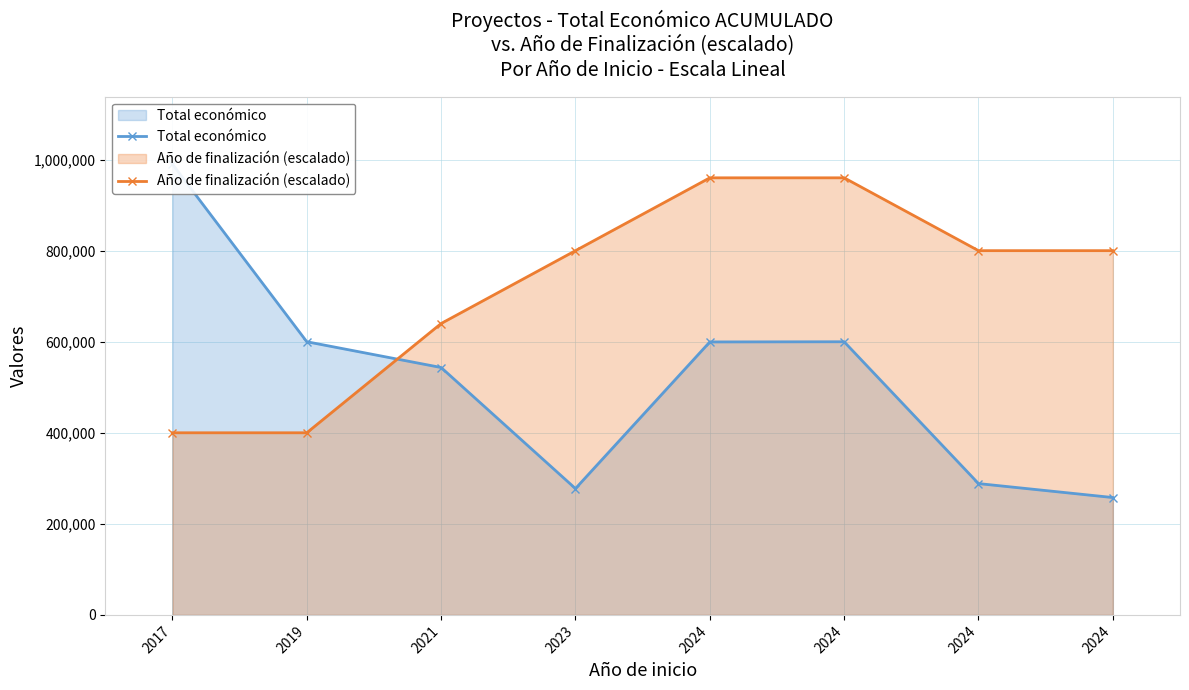

What is the sum of the Total económico values at 2024 and 2024?

1199467